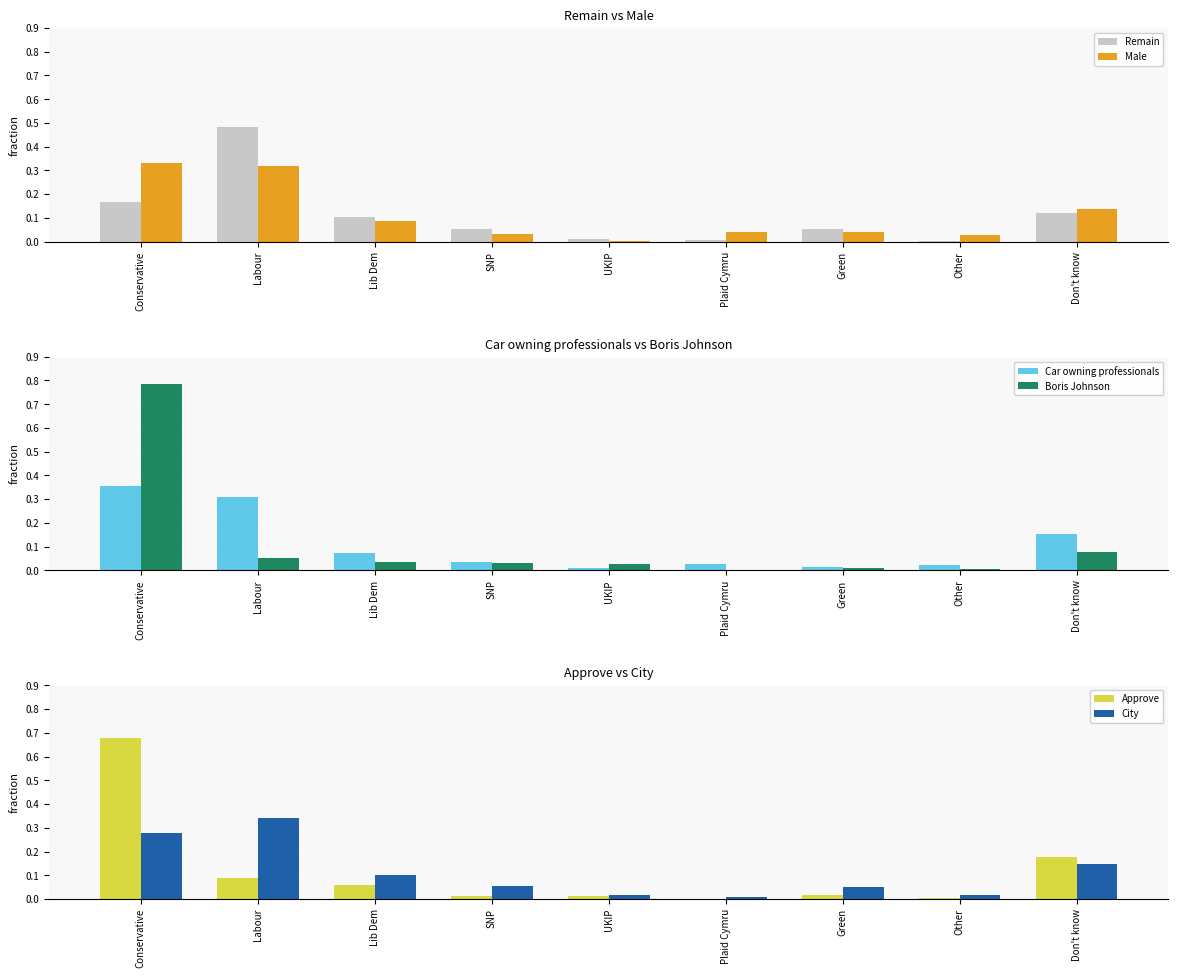

How many groups of bars are there?

9